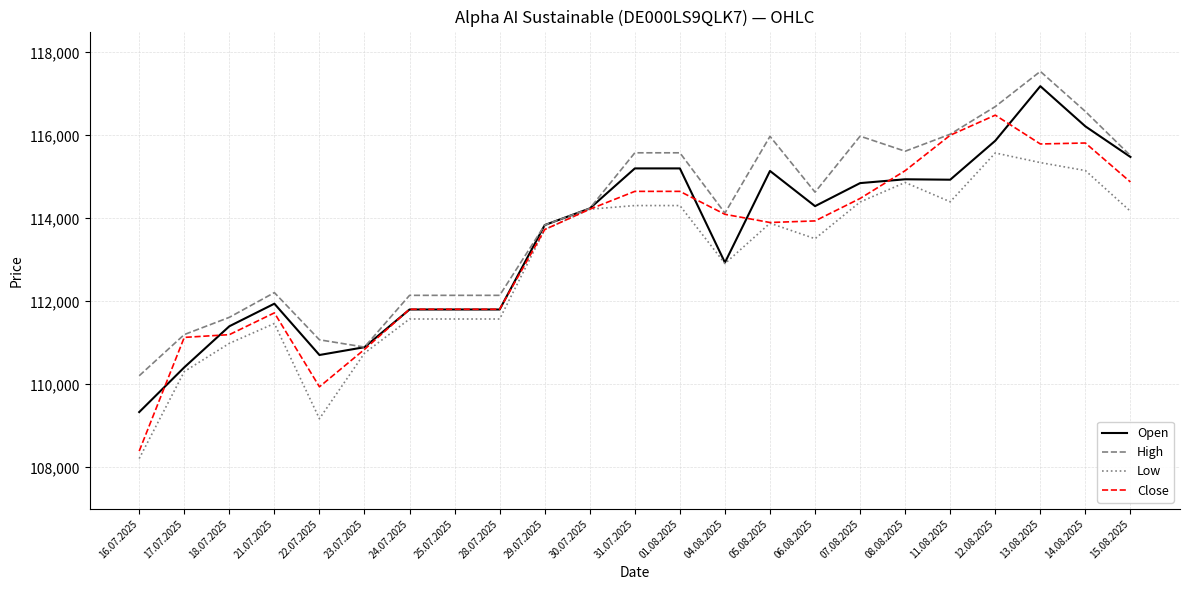

What is the difference between the Close values at 07.08.2025 and 14.08.2025?

1336